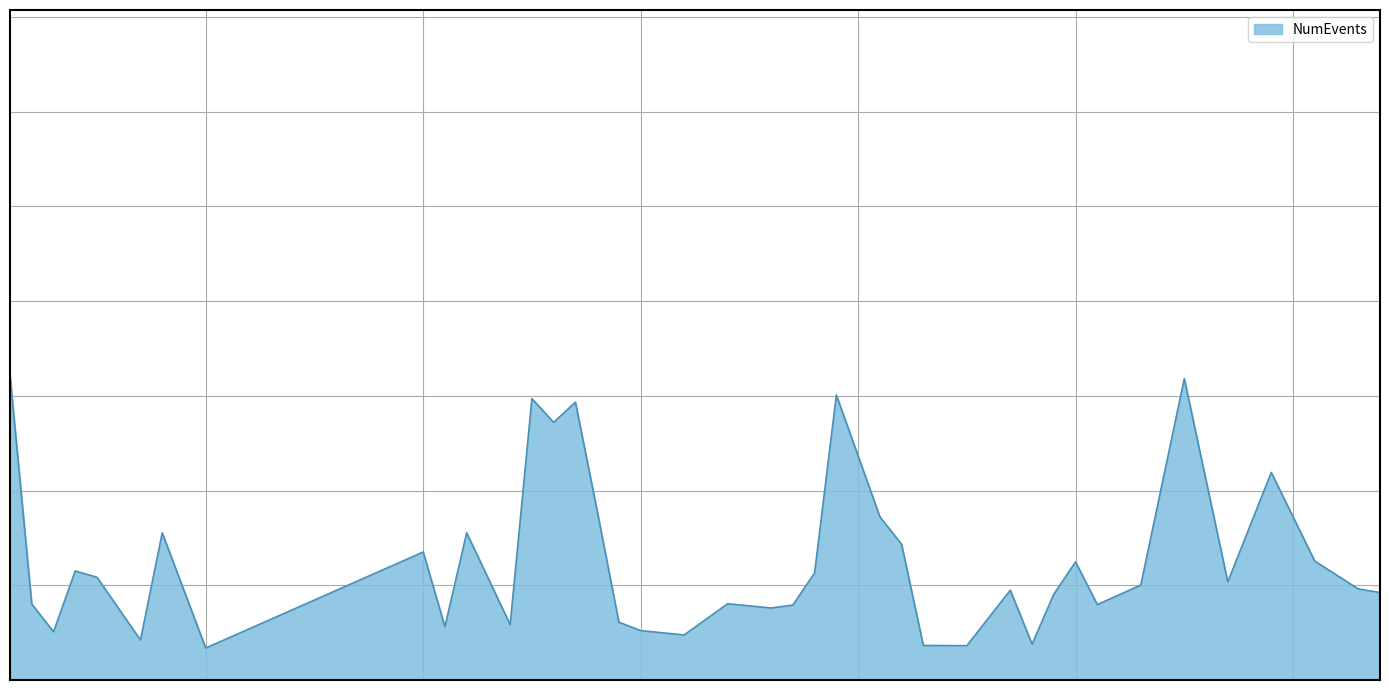

What is the maximum value shown in the chart?

32147